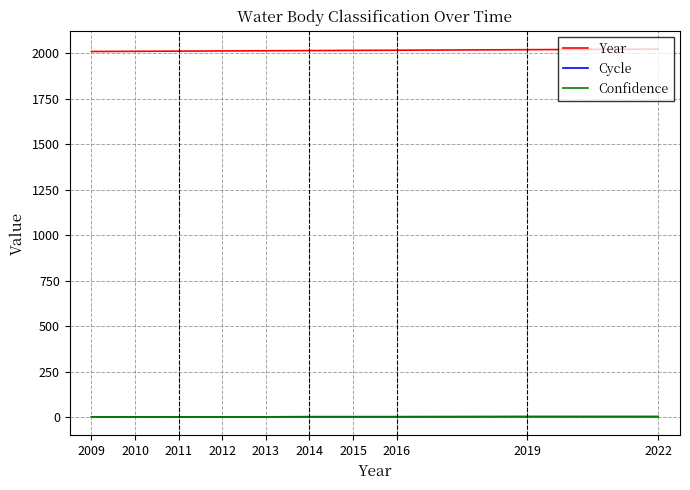

What is the maximum value for Year?

2022.0